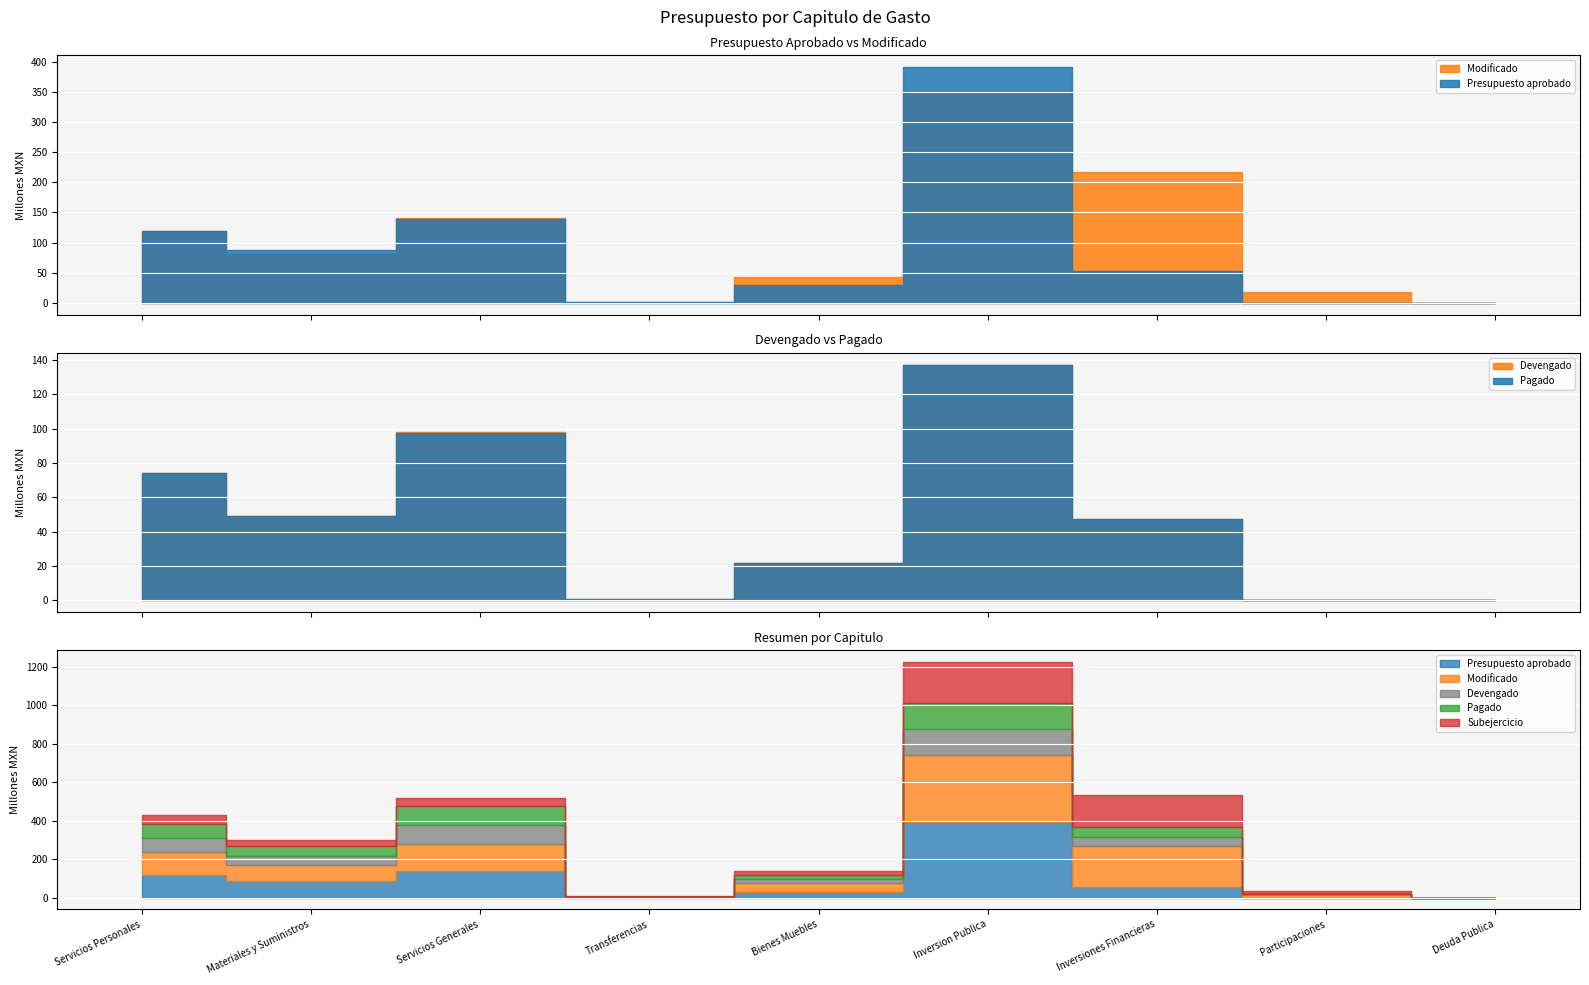

True or false: Modificado and Pagado intersect in this chart.

False